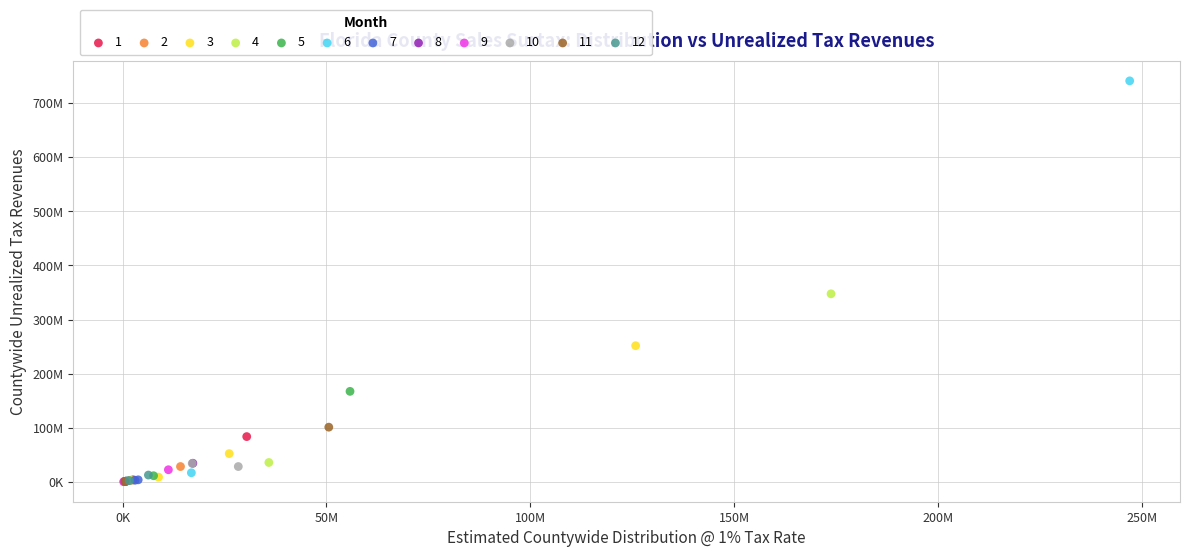

What are all the series names shown in the legend?

1, 2, 3, 4, 5, 6, 7, 8, 9, 10, 11, 12